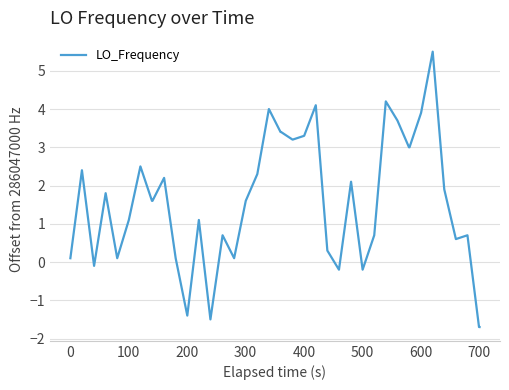

What is the greatest value displayed?

5.5